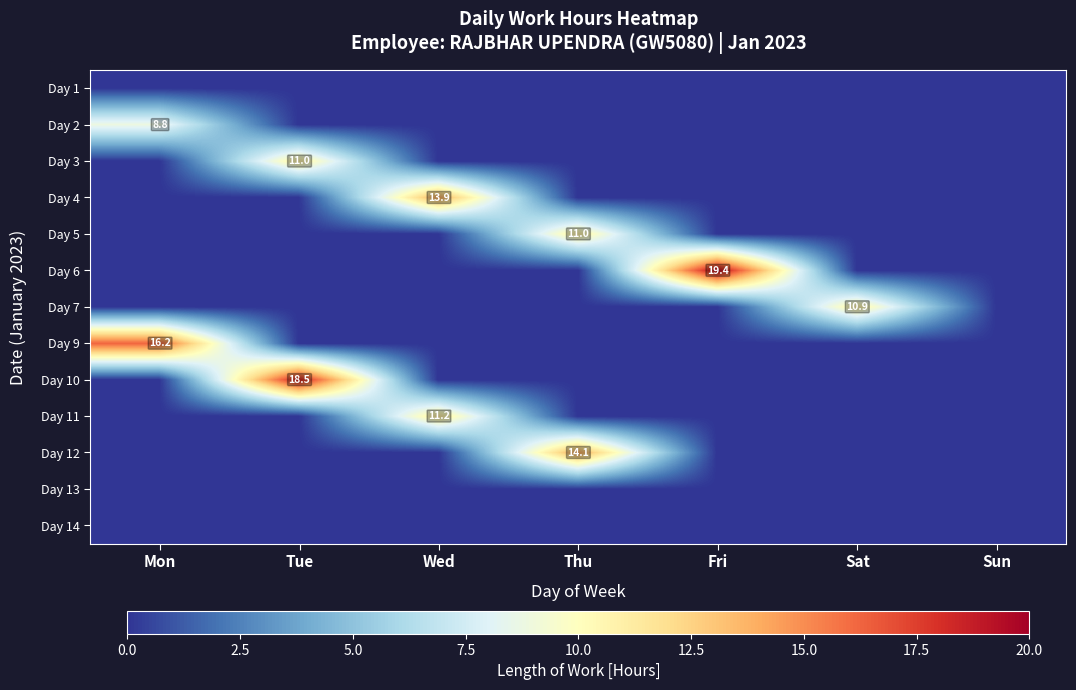

The value of Day 10 at Tue is 27.2. True or false?

False